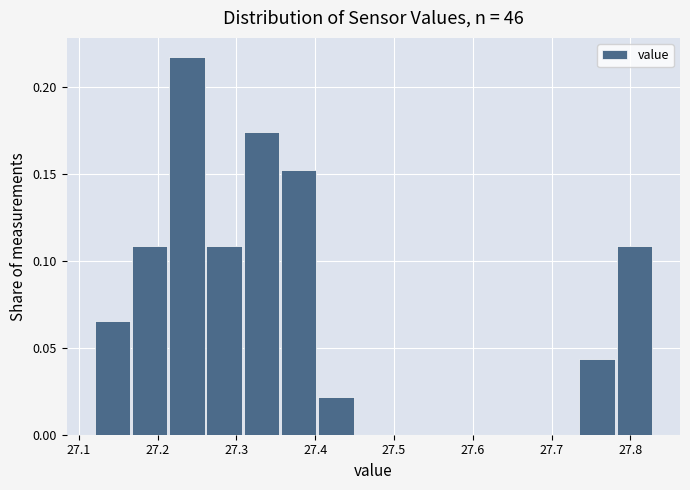

Which range on the x-axis has the tallest bar?

27.21 to 27.26